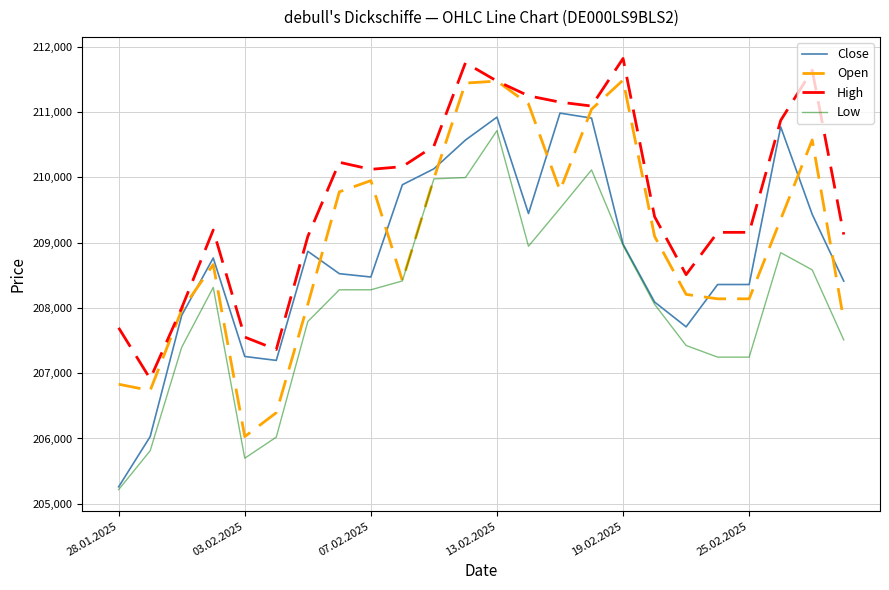

How many times do Open and Close cross each other?

9